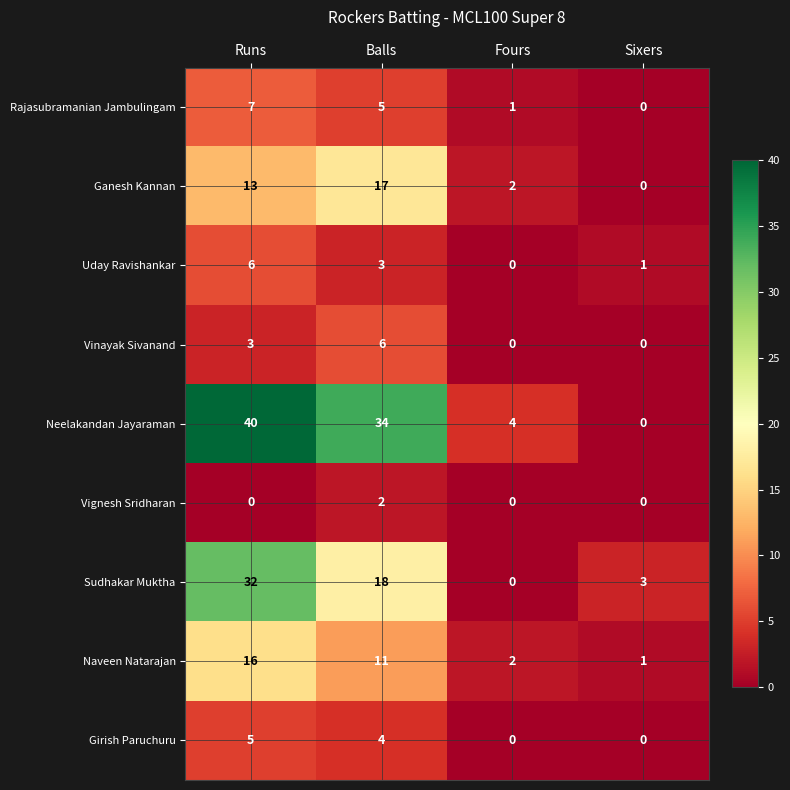

What is the difference between the second highest and minimum values in the Girish Paruchuru series?

4